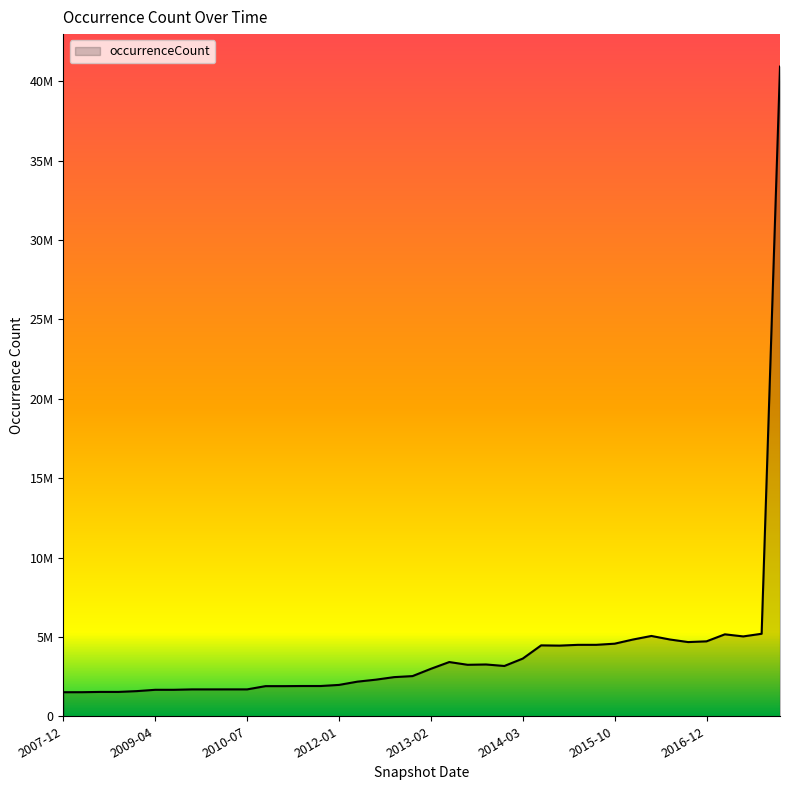

At which category does the chart reach its minimum across all series?

2007-12